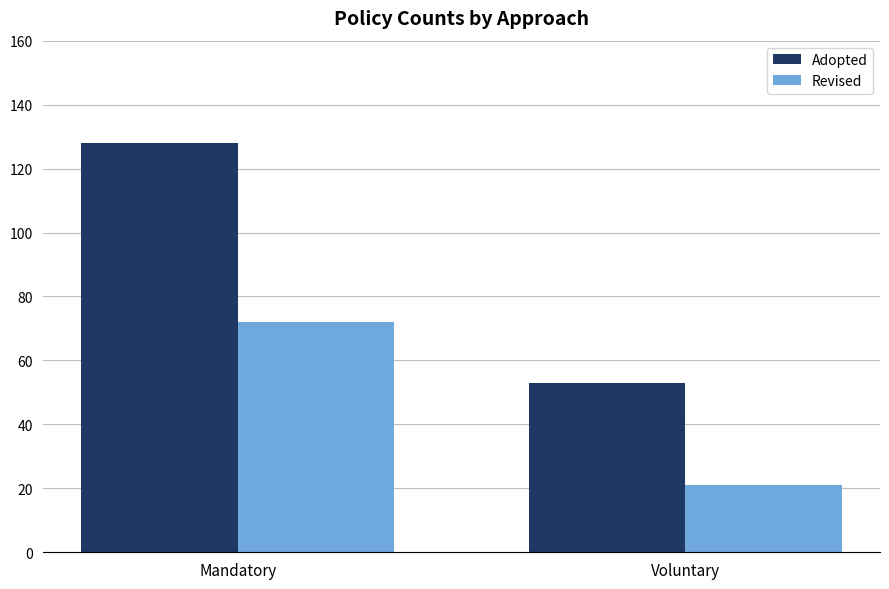

The Adopted series shows 53 at Voluntary. True or false?

True